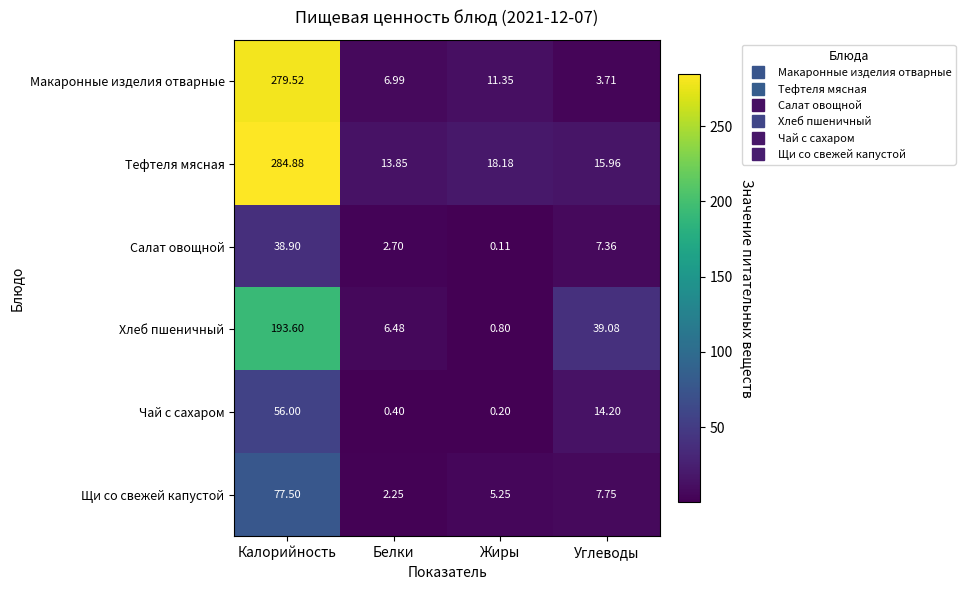

Between Белки and Жиры, which series saw the biggest shift?

Хлеб пшеничный